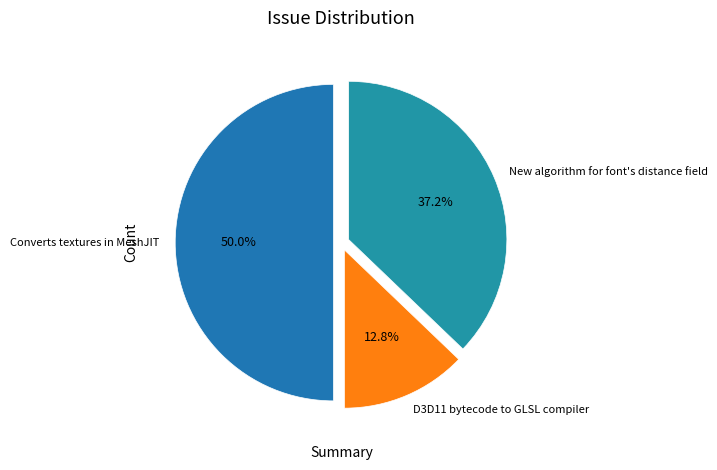

Which slice is the smallest?

D3D11 bytecode to GLSL compiler